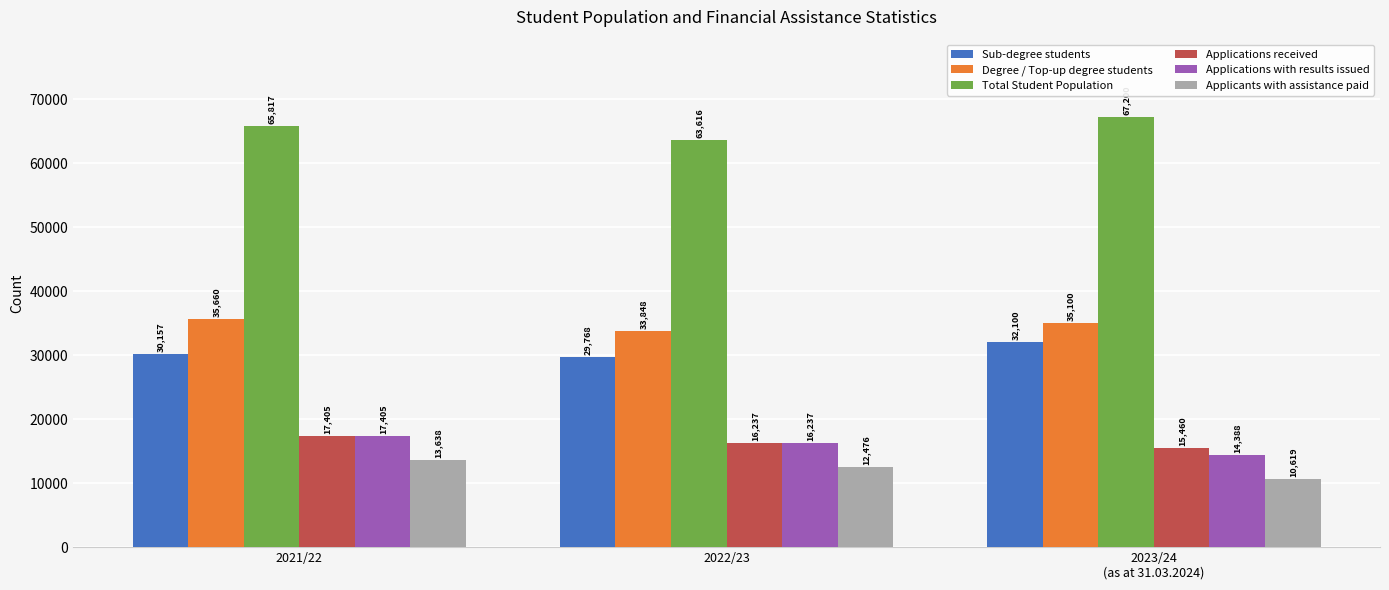

At which category is the sum across all series the highest?

2021/22